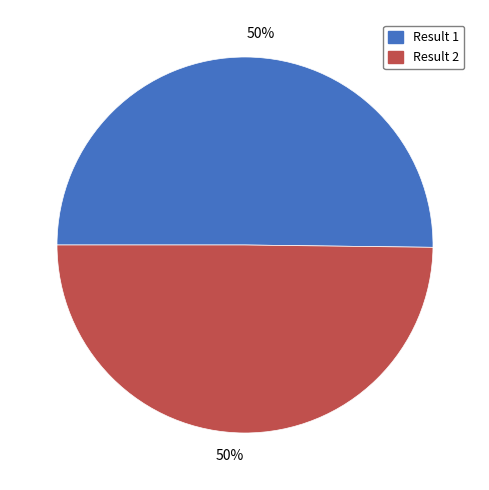

To the nearest percent, what is the average slice percentage?

50%